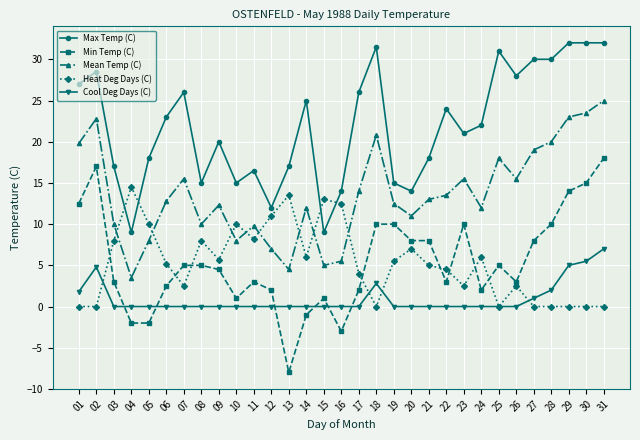

Reading right to left, transcribe all the data shown in this chart.

Max Temp (C): 32.0	32.0	32.0	30.0	30.0	28.0	31.0	22.0	21.0	24.0	18.0	14.0	15.0	31.5	26.0	14.0	9.0	25.0	17.0	12.0	16.5	15.0	20.0	15.0	26.0	23.0	18.0	9.0	17.0	28.5	27.0
Min Temp (C): 18.0	15.0	14.0	10.0	8.0	3.0	5.0	2.0	10.0	3.0	8.0	8.0	10.0	10.0	2.0	-3.0	1.0	-1.0	-8.0	2.0	3.0	1.0	4.5	5.0	5.0	2.5	-2.0	-2.0	3.0	17.0	12.5
Mean Temp (C): 25.0	23.5	23.0	20.0	19.0	15.5	18.0	12.0	15.5	13.5	13.0	11.0	12.5	20.8	14.0	5.5	5.0	12.0	4.5	7.0	9.8	8.0	12.3	10.0	15.5	12.8	8.0	3.5	10.0	22.8	19.8
Heat Deg Days (C): 0.0	0.0	0.0	0.0	0.0	2.5	0.0	6.0	2.5	4.5	5.0	7.0	5.5	0.0	4.0	12.5	13.0	6.0	13.5	11.0	8.2	10.0	5.7	8.0	2.5	5.2	10.0	14.5	8.0	0.0	0.0
Cool Deg Days (C): 7.0	5.5	5.0	2.0	1.0	0.0	0.0	0.0	0.0	0.0	0.0	0.0	0.0	2.8	0.0	0.0	0.0	0.0	0.0	0.0	0.0	0.0	0.0	0.0	0.0	0.0	0.0	0.0	0.0	4.8	1.8